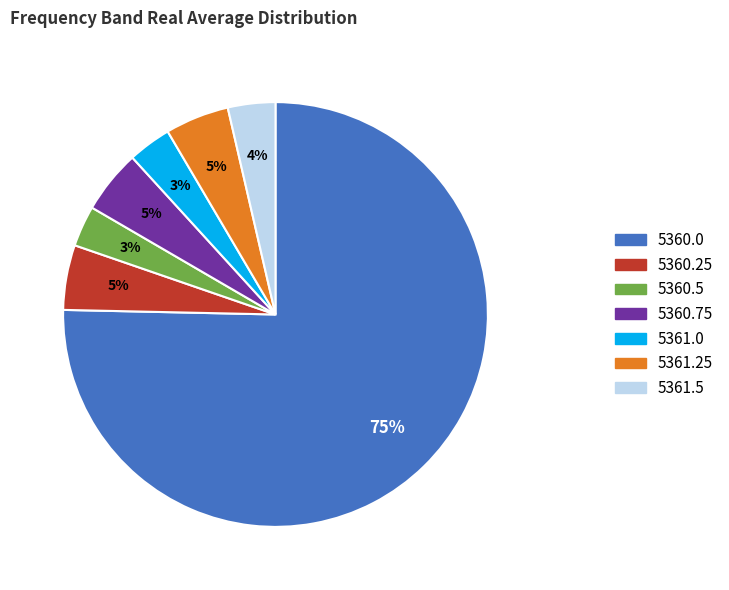

What percentage is the 5360.0 slice, to the nearest percent?

75%